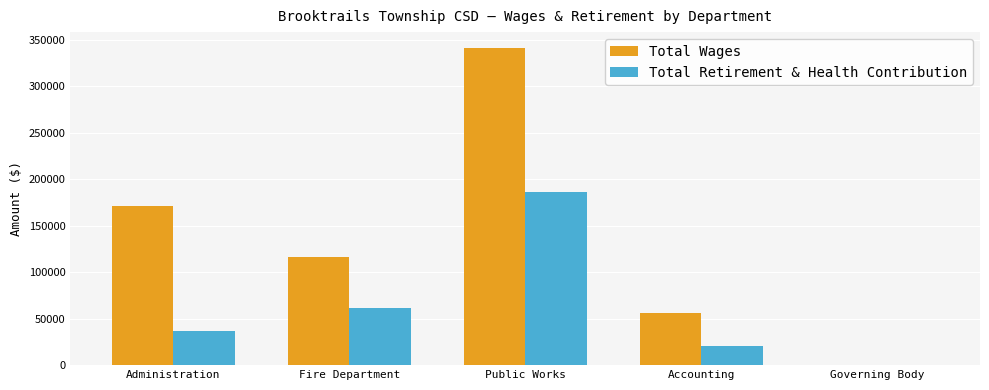

How many groups of bars are there?

5